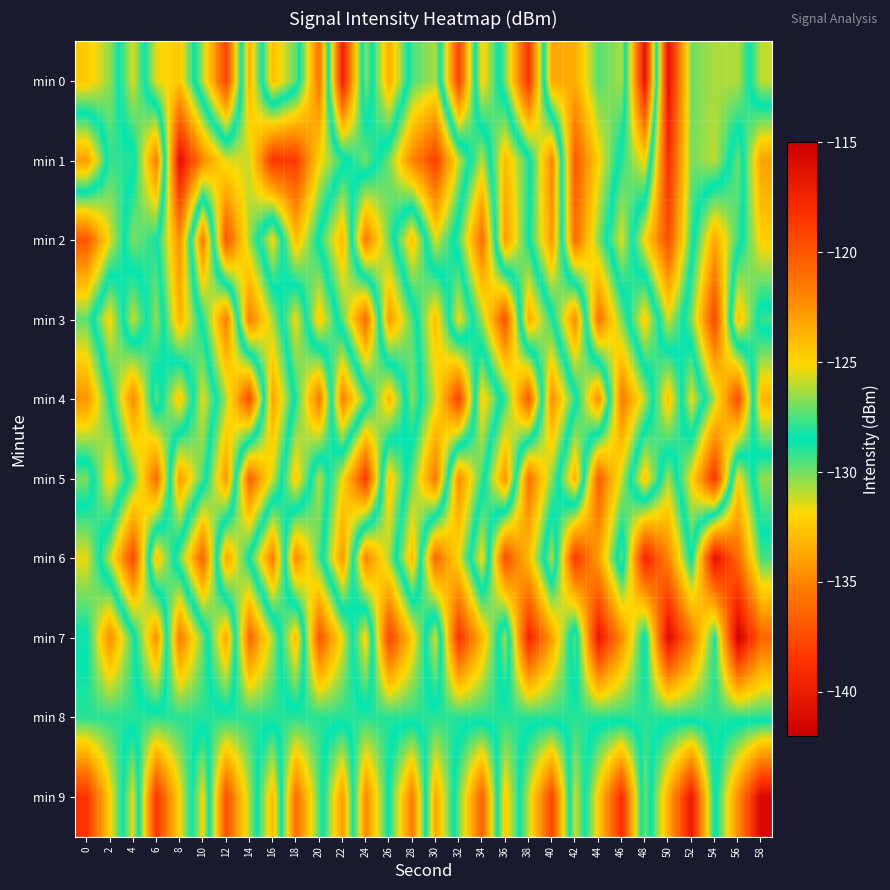

What is the difference between the highest and lowest values at 26?

14.4